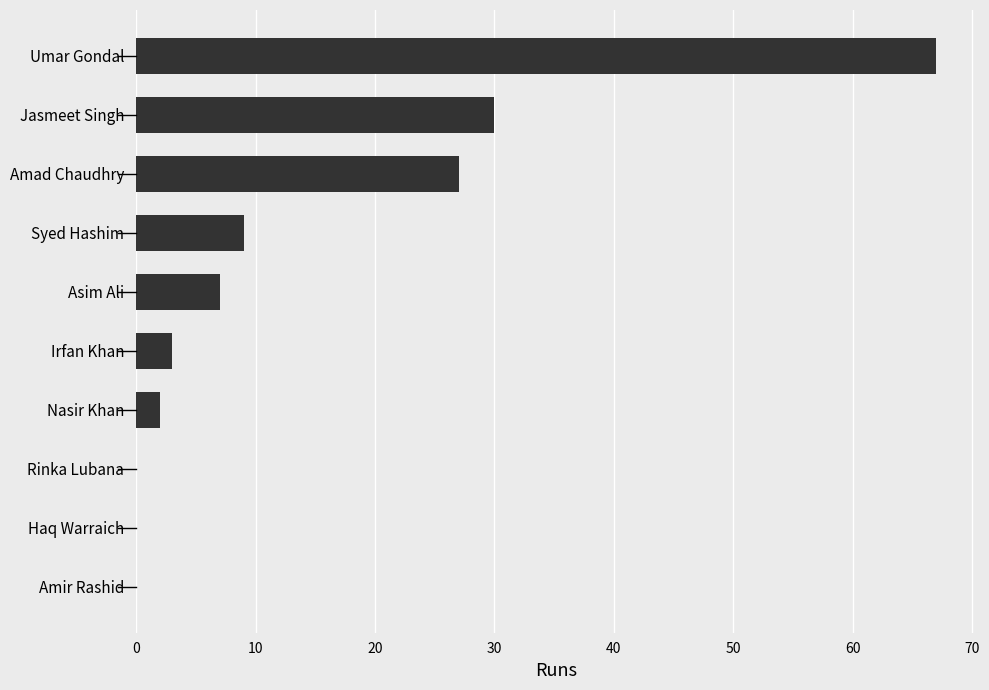

What is the change in value from Asim Ali to Amad Chaudhry?

+20